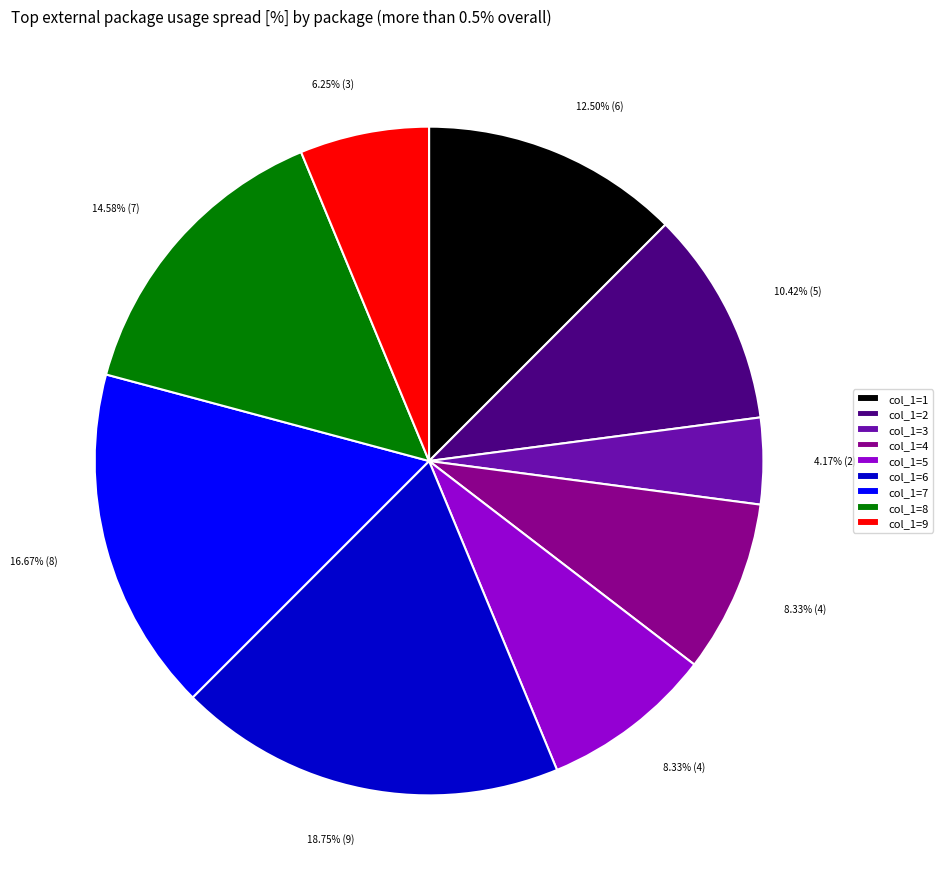

Which category has the biggest portion of the pie?

col_1=6